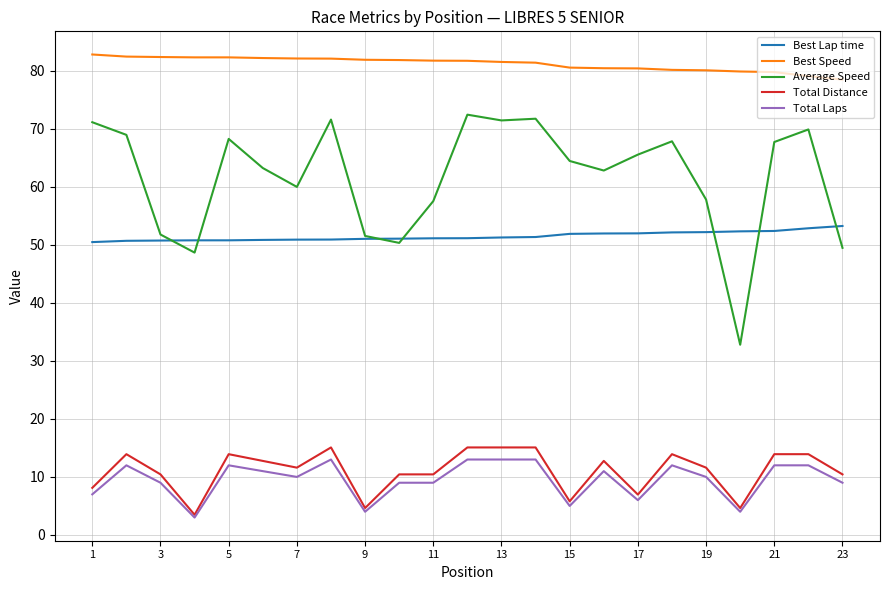

True or false: Total Distance and Best Lap time intersect in this chart.

False